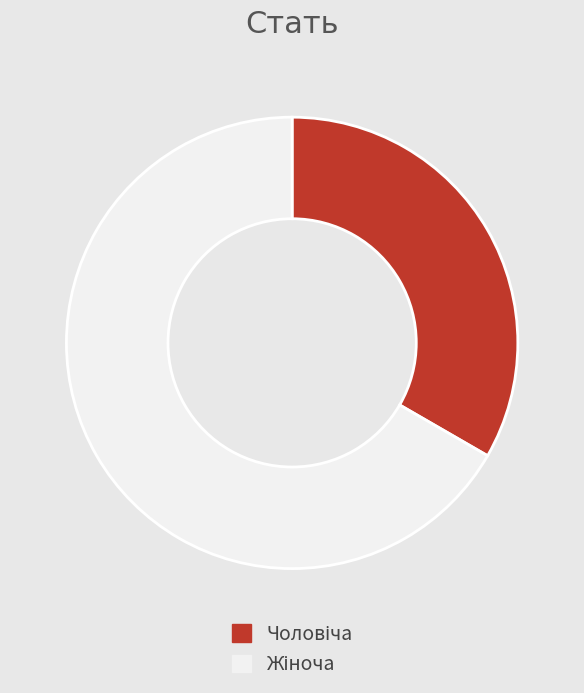

Is there a majority slice in this chart?

Yes